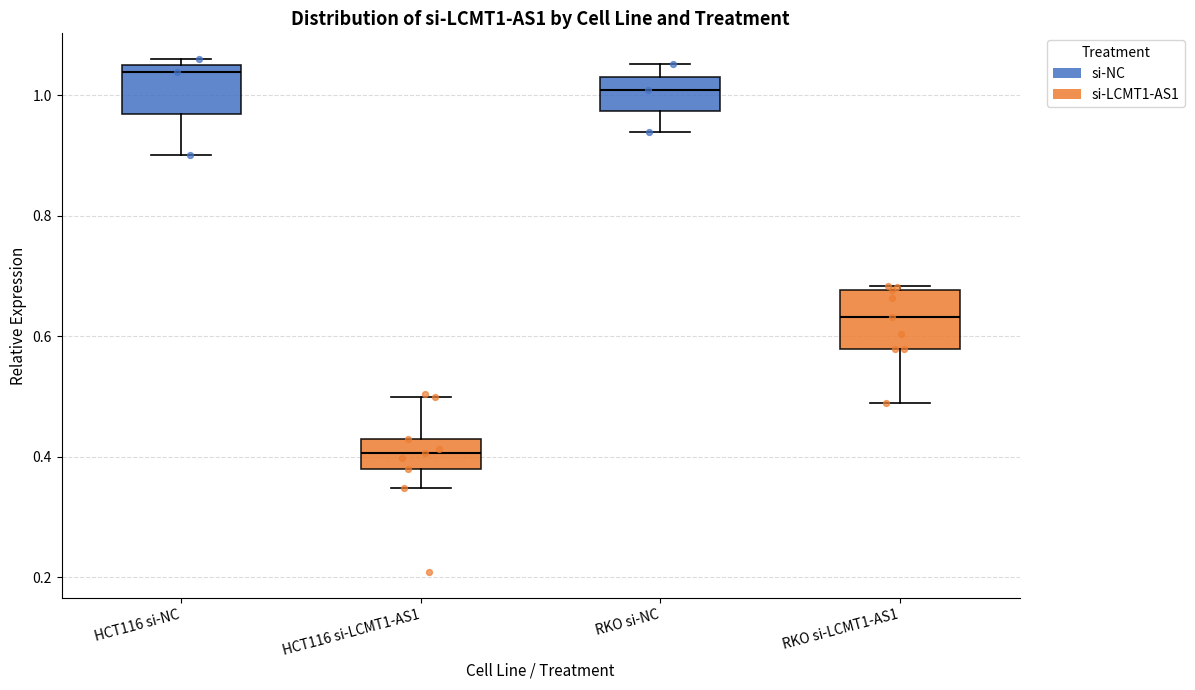

Which box's median line is the highest?

HCT116 si-NC